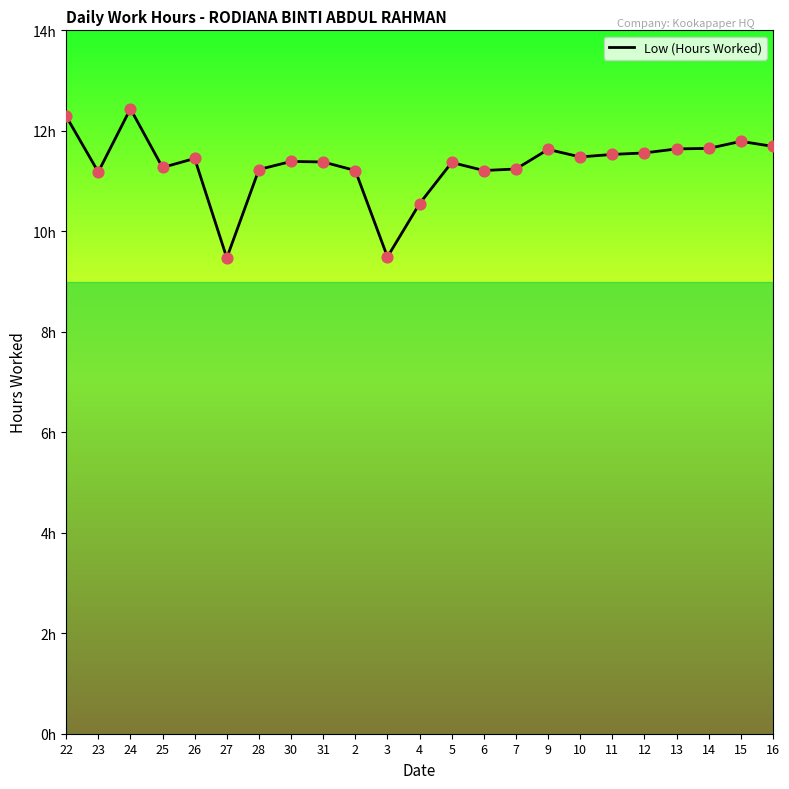

Approximately how many times larger is the value at 22 compared to 31?

1.1